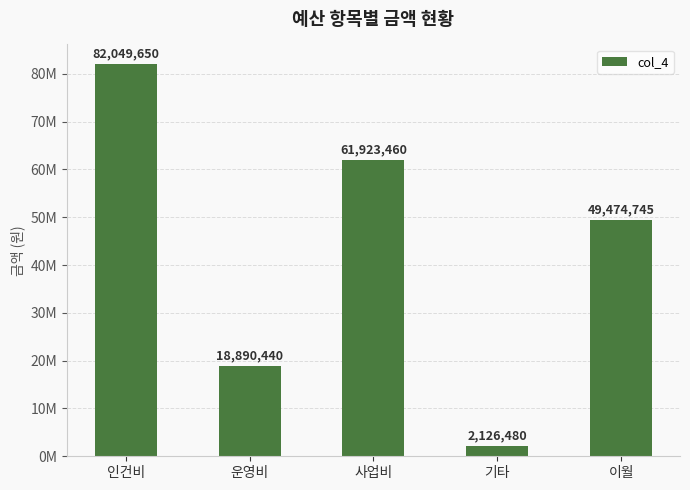

What is the sum of all values?

214464775